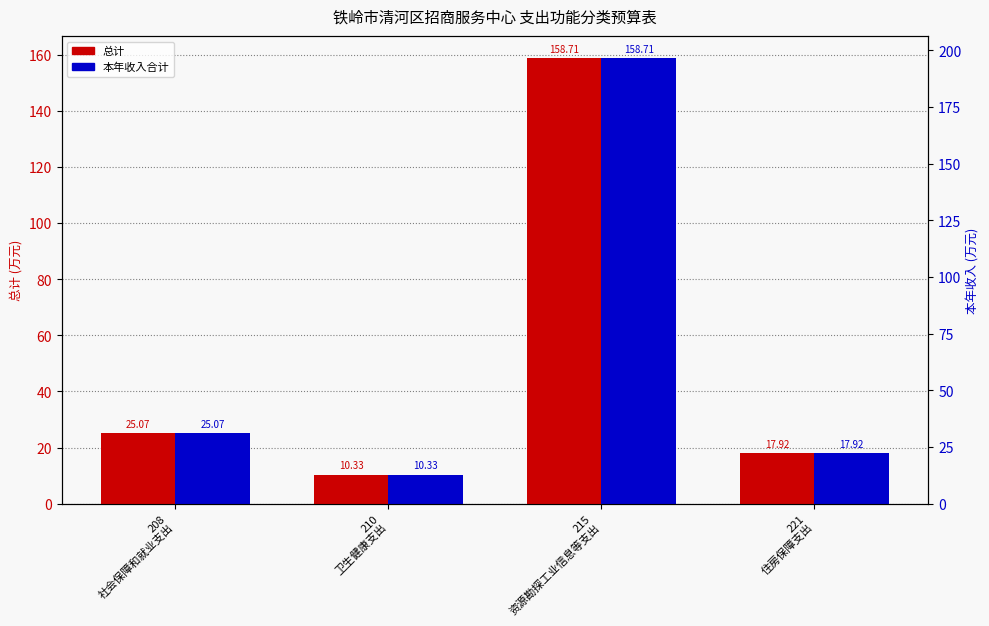

The value of 本年收入合计 at 210
卫生健康支出 is 6.2. True or false?

False